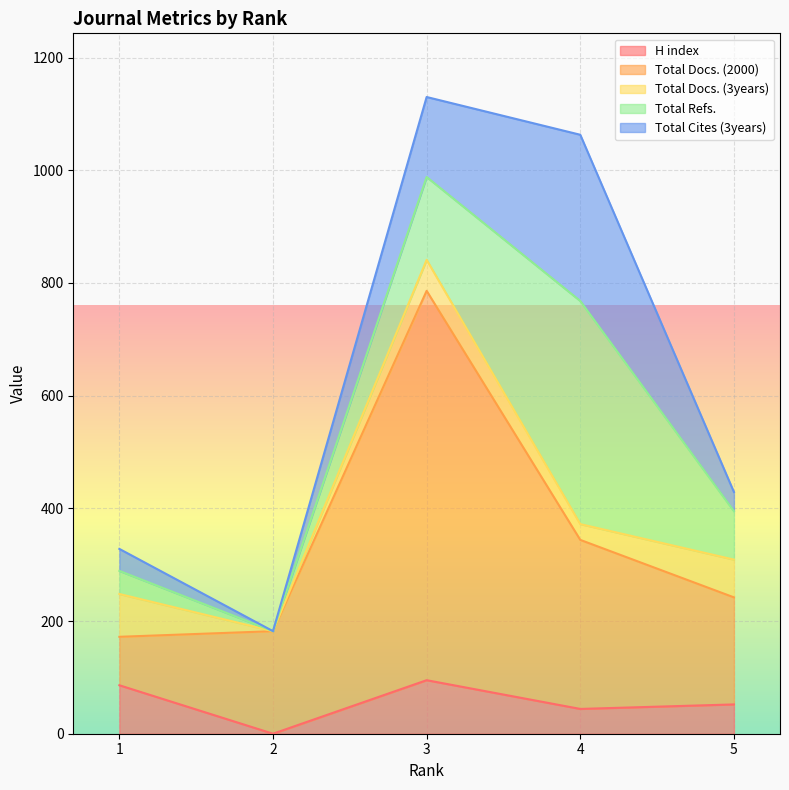

What are all the series names shown in the legend?

H index, Total Docs. (2000), Total Docs. (3years), Total Refs., Total Cites (3years)